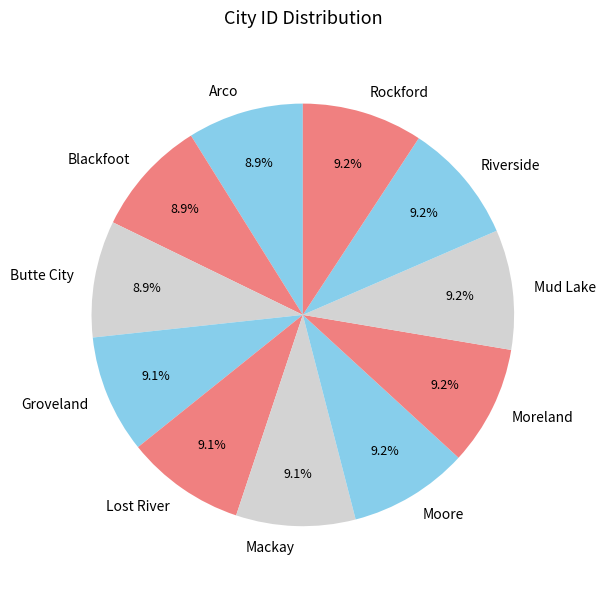

Does any single category account for the majority?

No